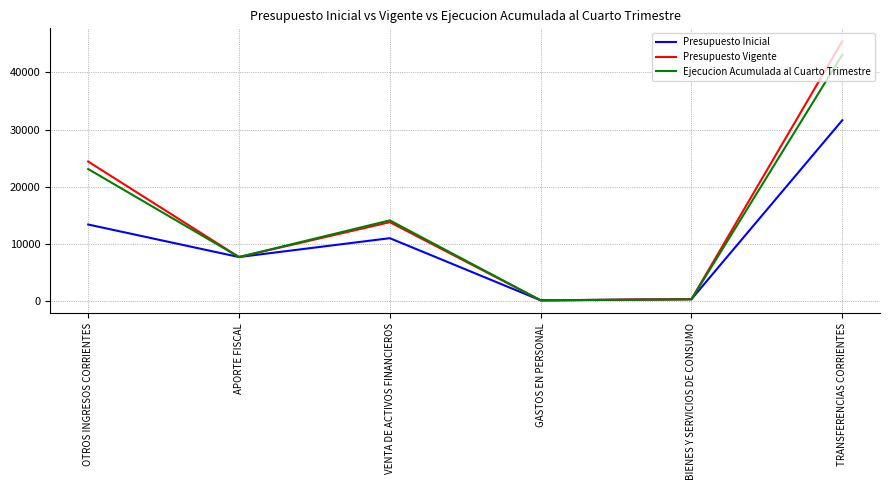

Is the value of Presupuesto Vigente at GASTOS EN PERSONAL greater than the value of Presupuesto Inicial at TRANSFERENCIAS CORRIENTES?

No